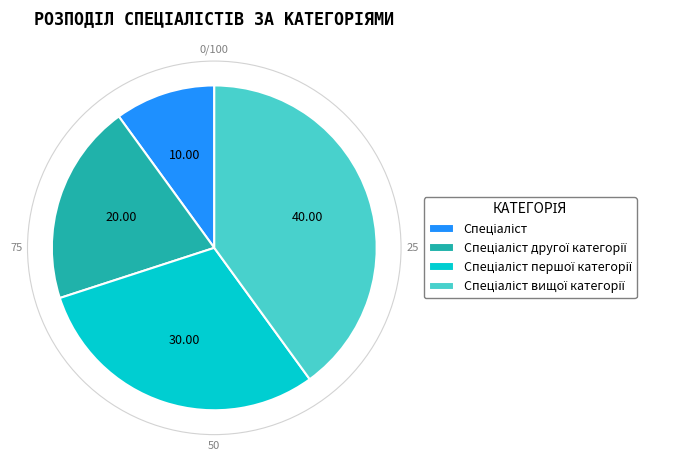

Does any single category account for the majority?

No